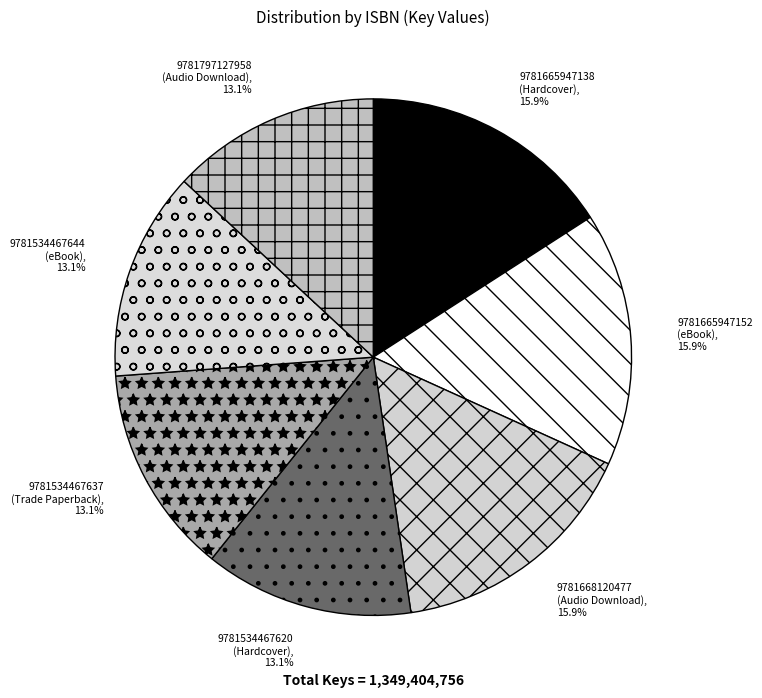

How many segments does this pie chart have?

7